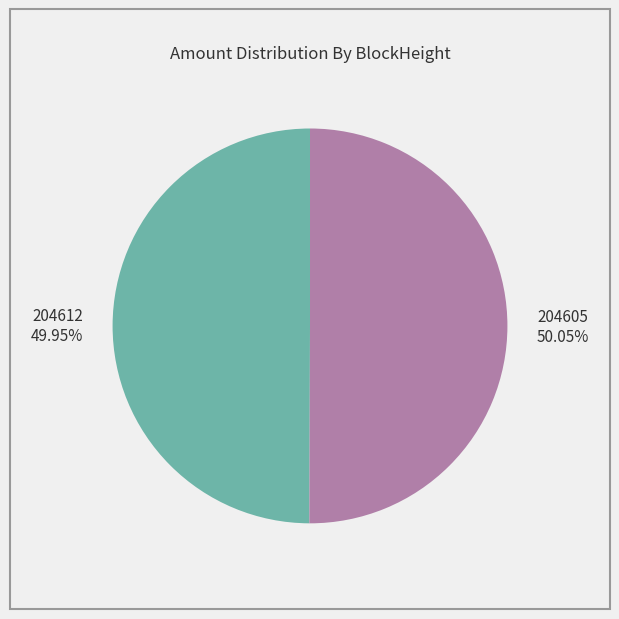

How many segments does this pie chart have?

2